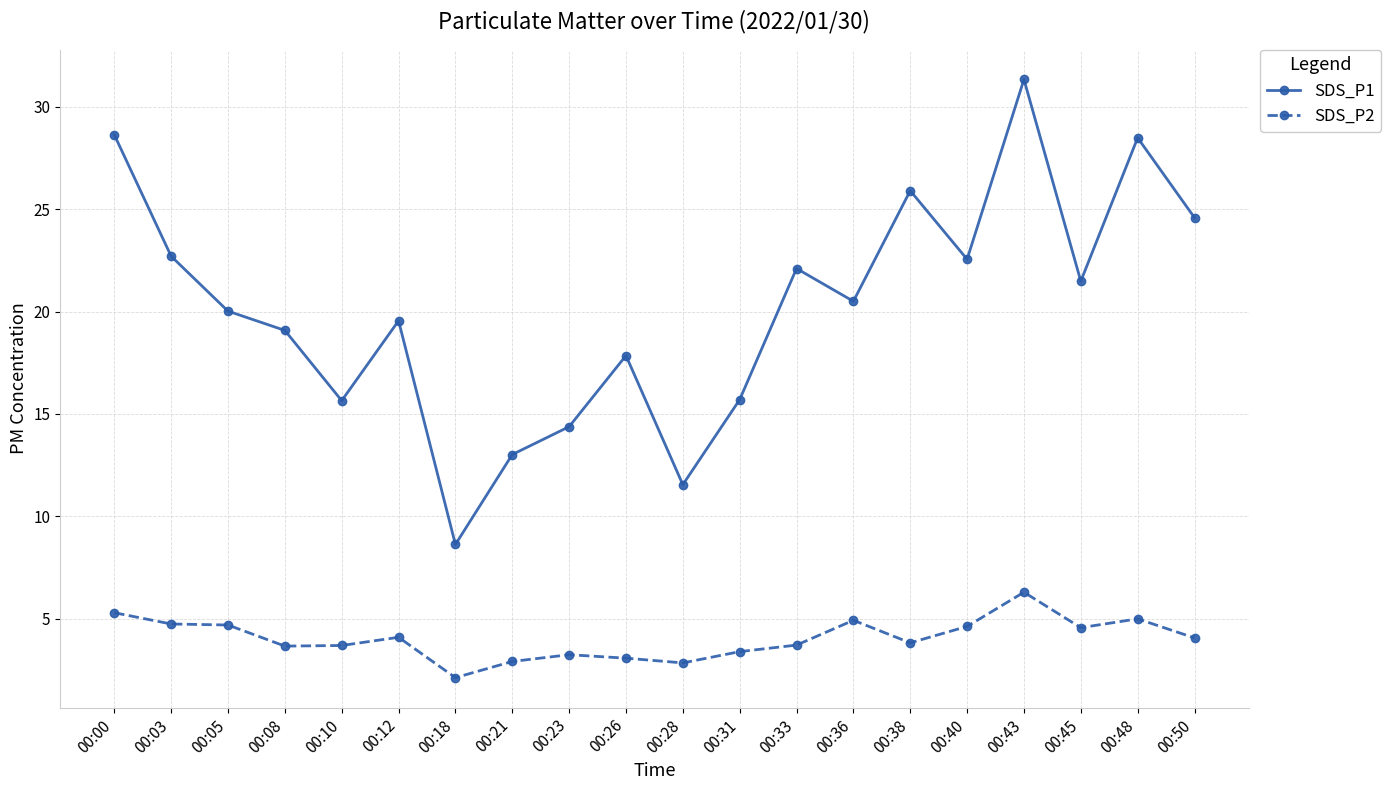

How many lines are shown in the chart?

2